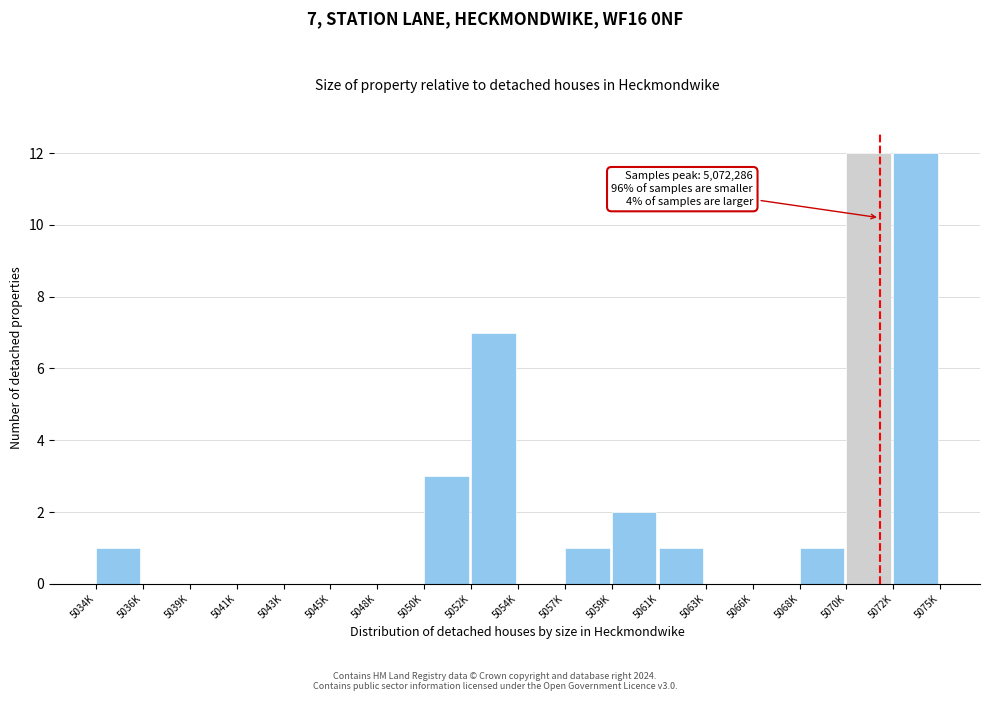

Reading right to left, list all the values displayed in this chart.

5072K=12	5070K=12	5068K=1	5066K=0	5063K=0	5061K=1	5059K=2	5057K=1	5054K=0	5052K=7	5050K=3	5048K=0	5045K=0	5043K=0	5041K=0	5039K=0	5036K=0	5034K=1